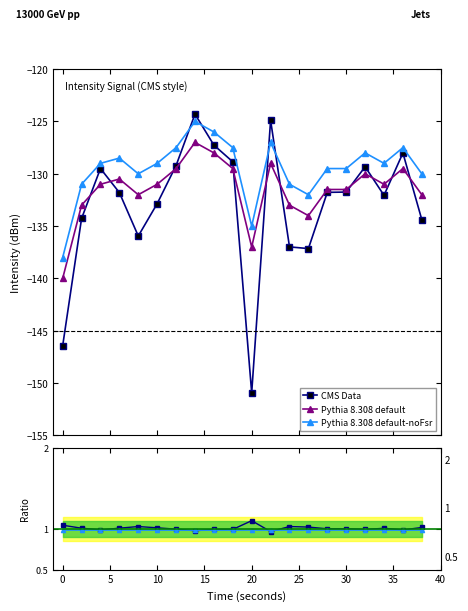

What is the difference between the maximum and minimum values in the CMS Data series?

26.6